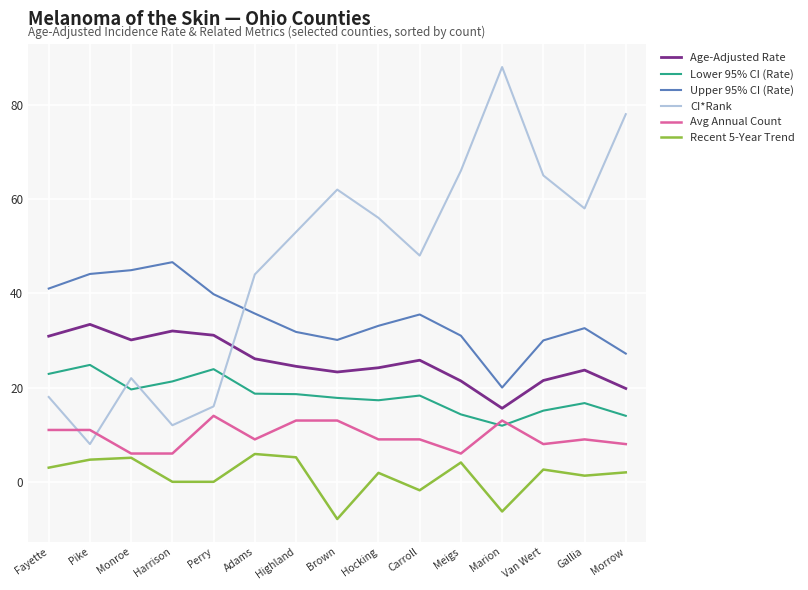

Which series has the largest total across all categories?

CI*Rank